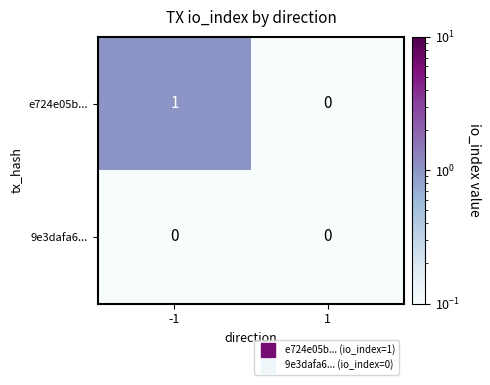

Which series has the largest range (max minus min)?

e724e05b...